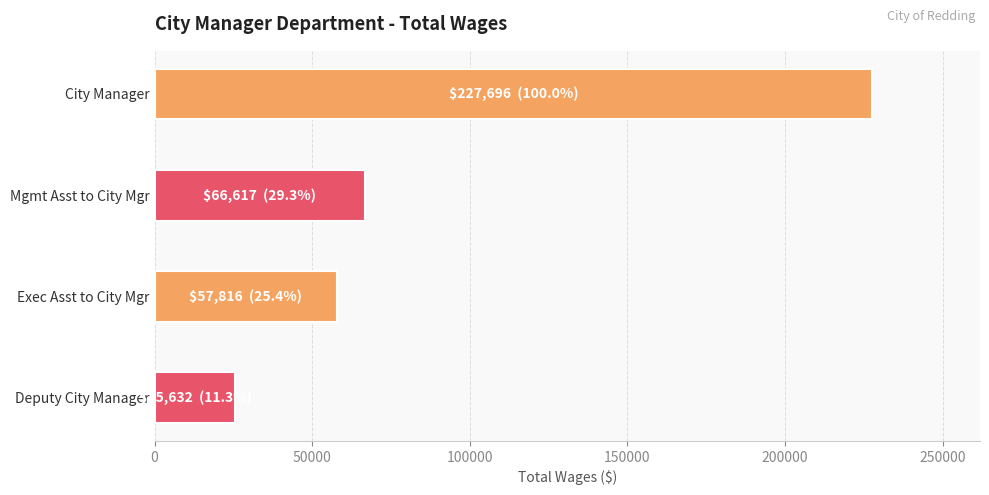

Rank the categories by value from highest to lowest.

City Manager, Mgmt Asst to City Mgr, Exec Asst to City Mgr, Deputy City Manager